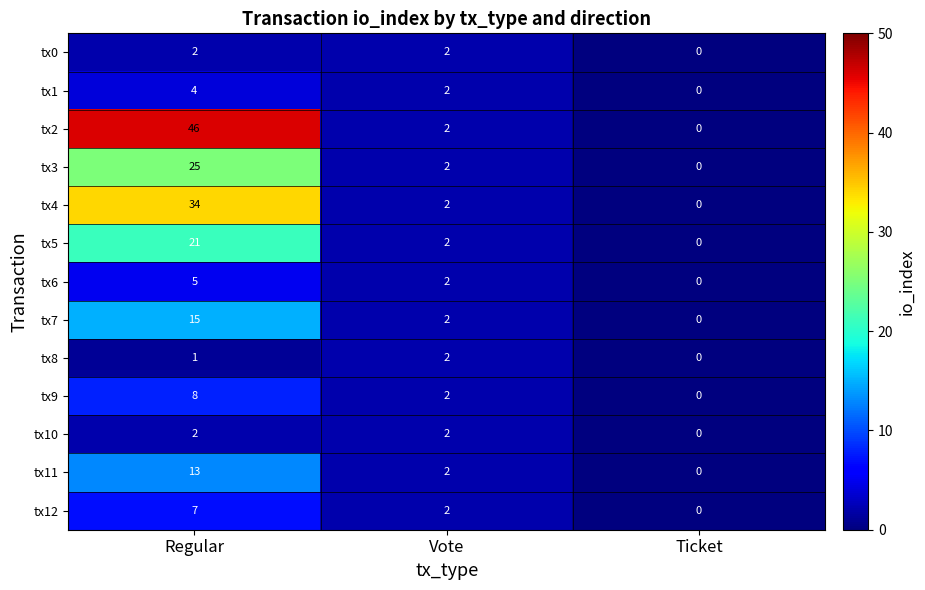

Read the tx1 value at Regular.

4